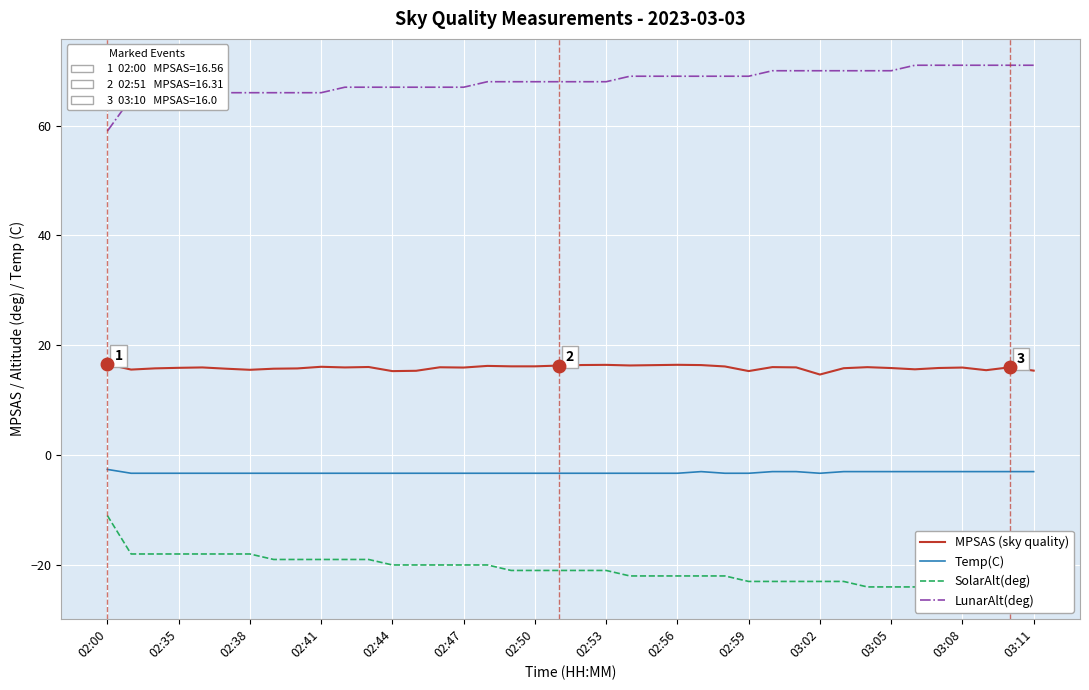

What is the minimum value shown in the chart?

-25.0